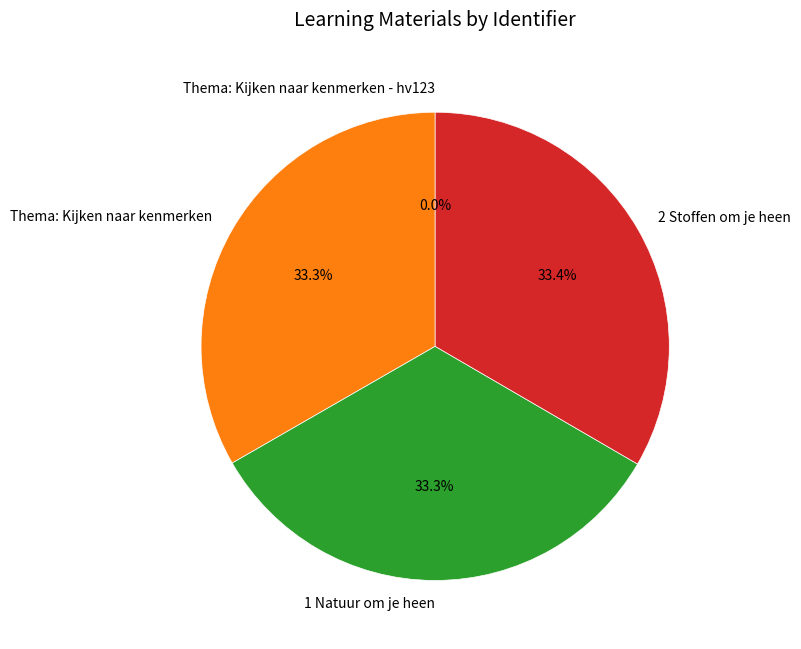

Does any single category account for the majority?

No